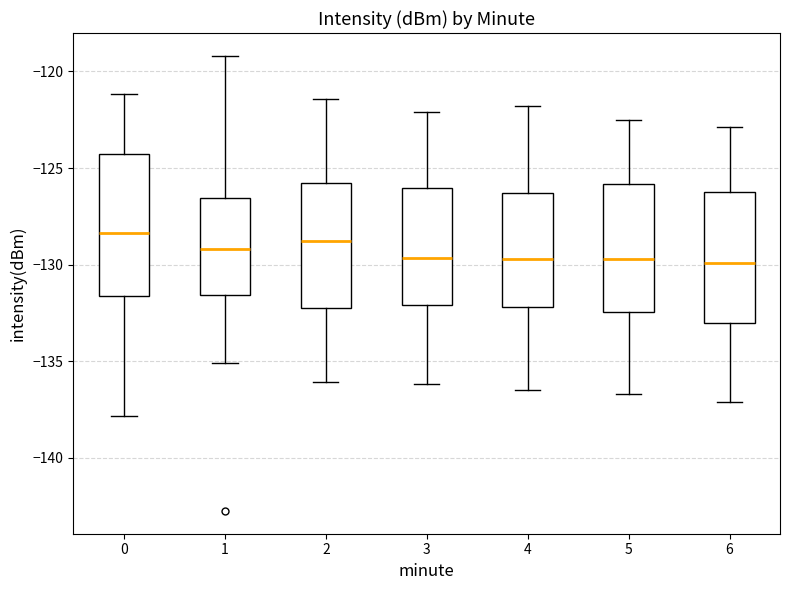

Where does the lower whisker of the box at x = 4 end on the y-axis? The values are not printed on the chart, so give them approximately, as read against the axis.

-136.5